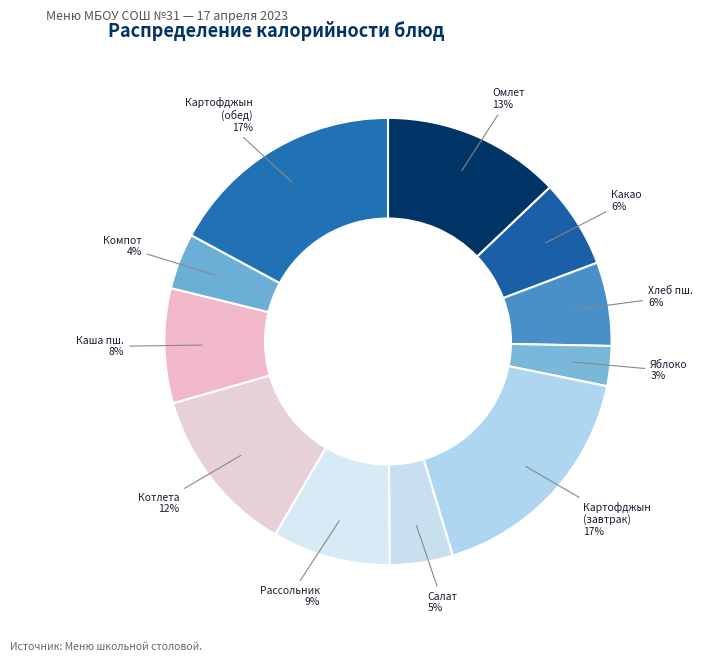

How many slices are in this pie chart?

11